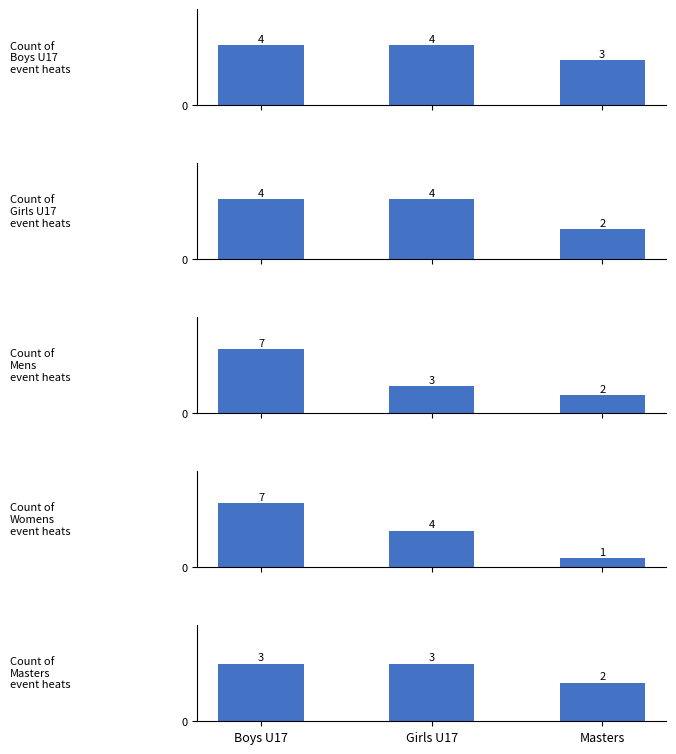

What is the difference between the maximum and minimum values in the Count of Womens
event heats series?

6